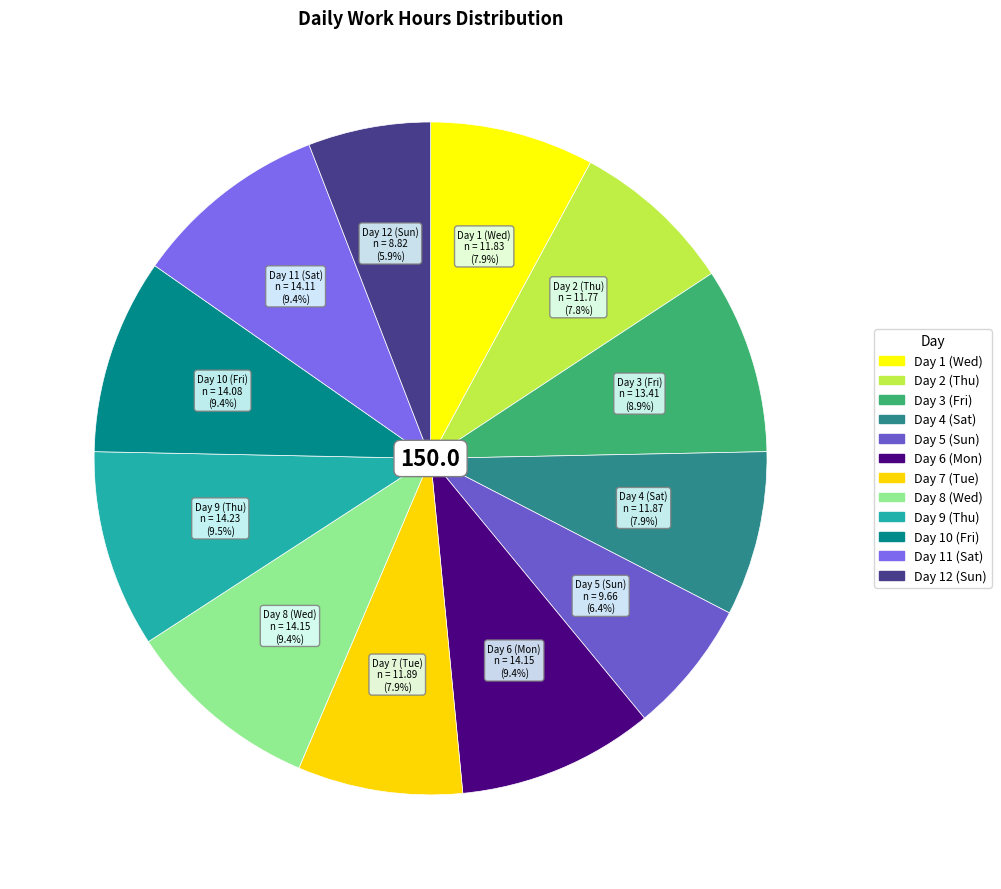

Combined, what portion of the pie is Day 12 (Sun) and Day 8 (Wed)?

15.3%